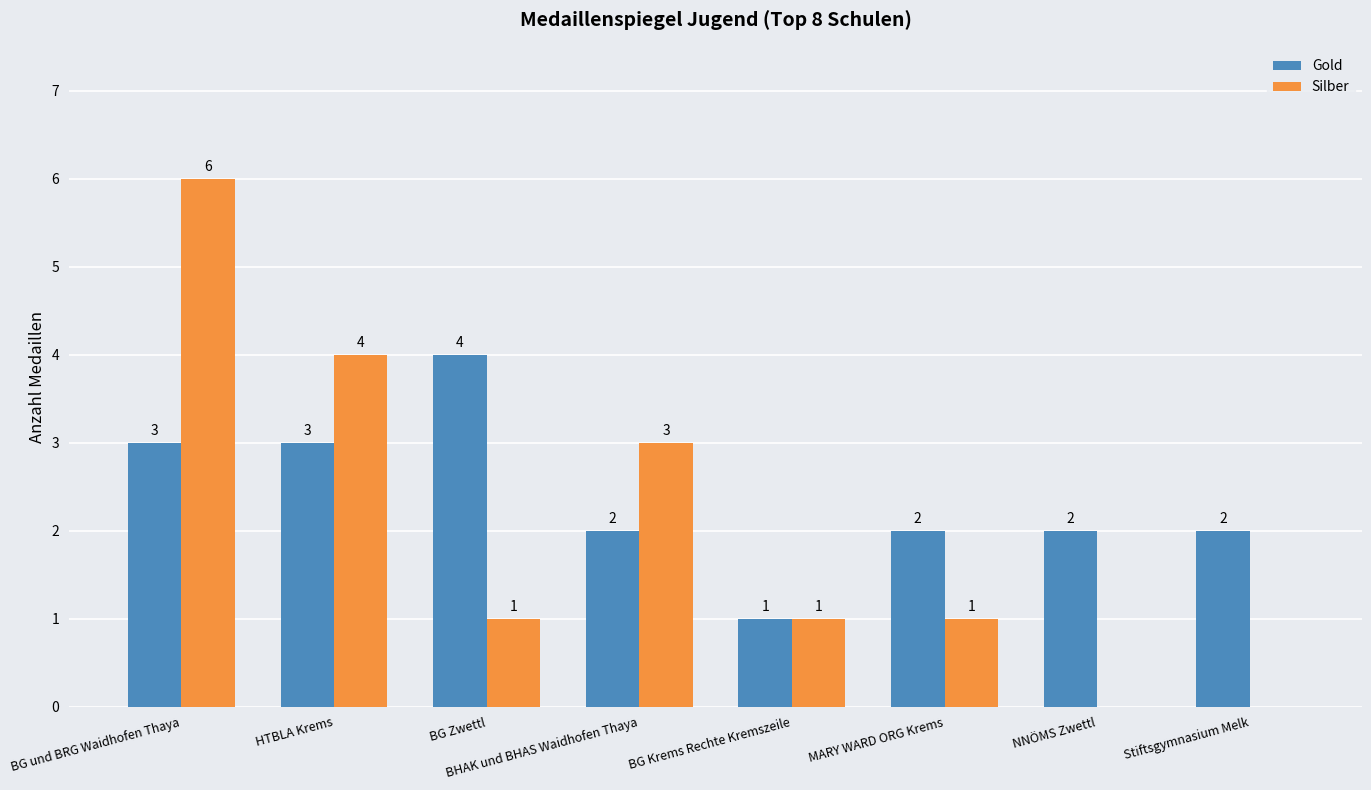

What is the average value of the Silber series?

2